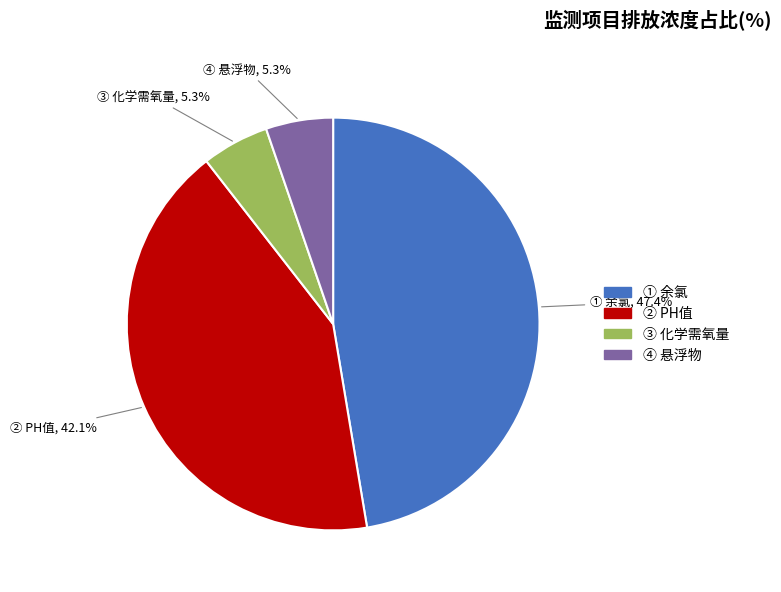

Does any single category account for the majority?

No